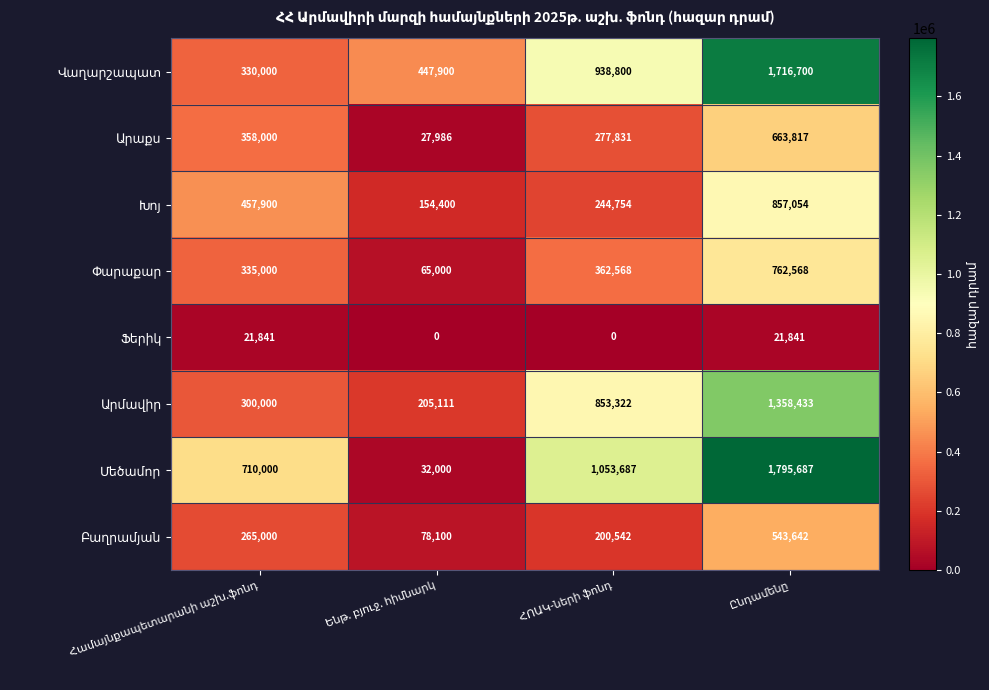

The Խոյ series shows 154400.0 at Ենթ. բյուջ. հիմնարկ. True or false?

True